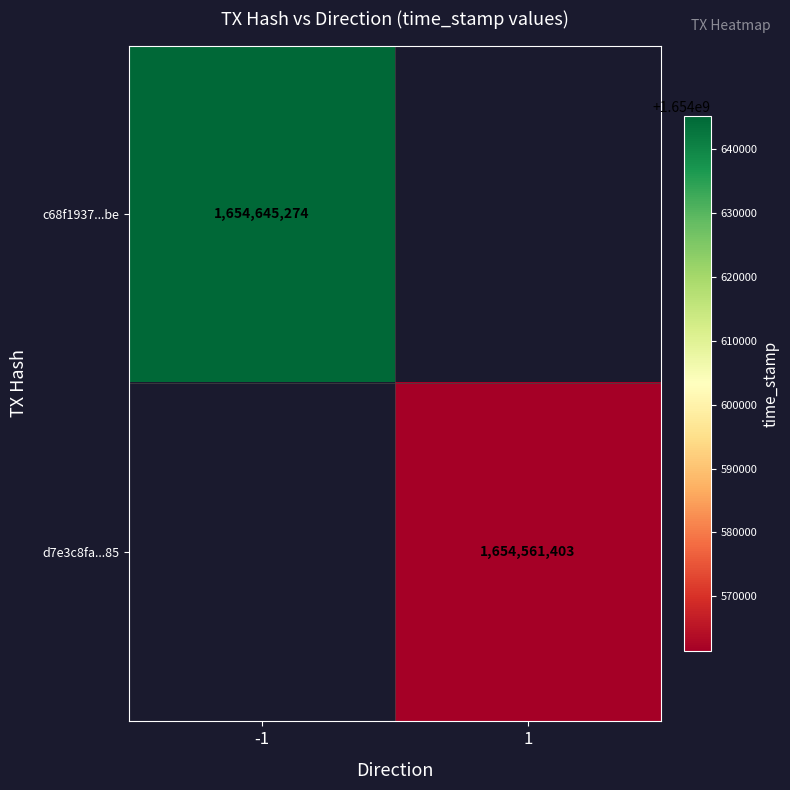

What is the greatest value displayed?

1654645274.0